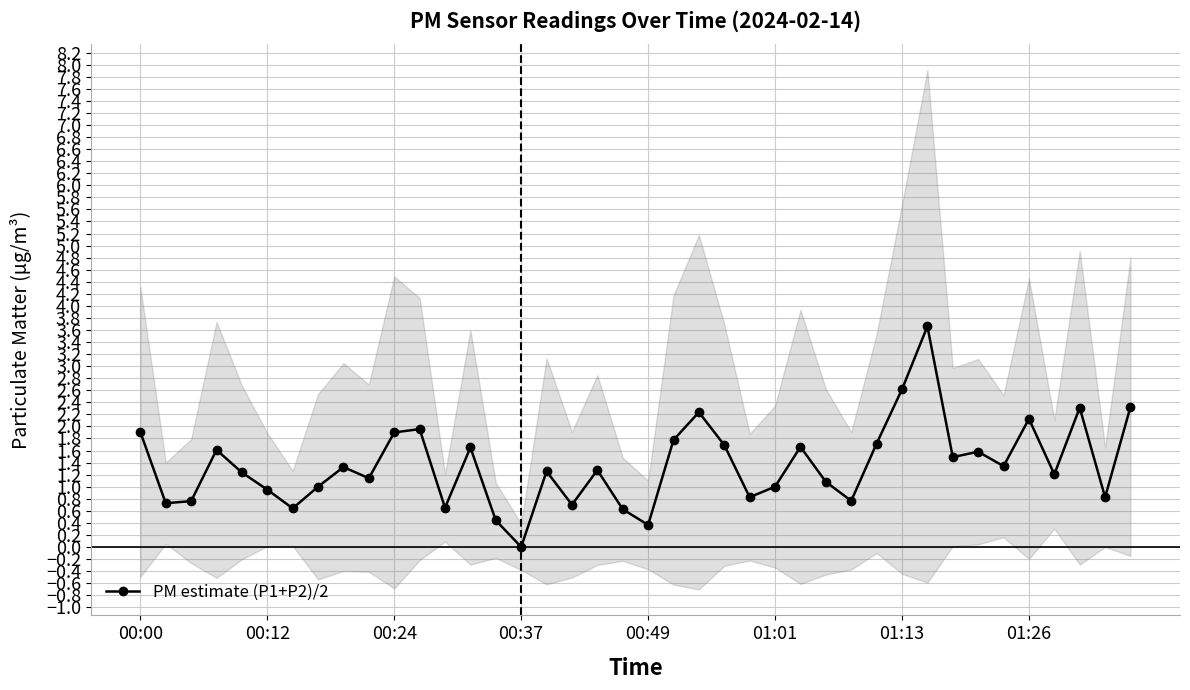

How many positive values are there?

39